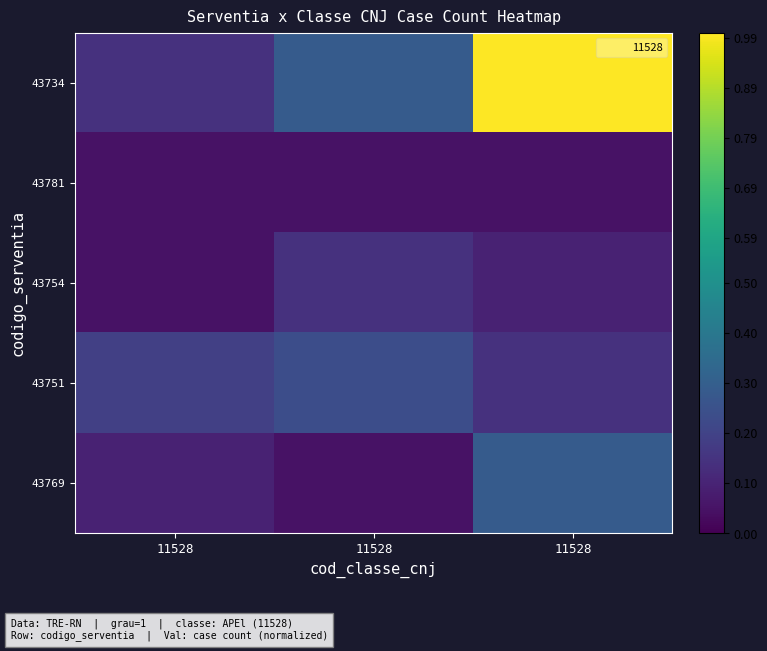

At which category is the sum across all series the highest?

11528